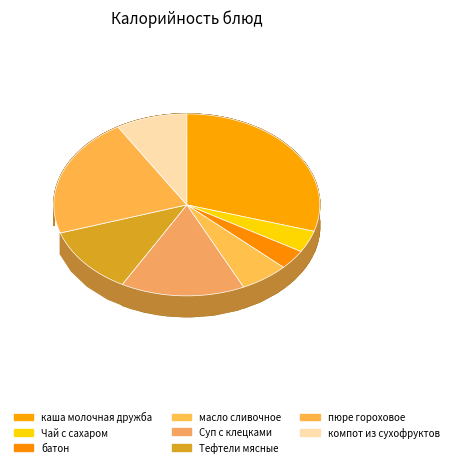

What is the change in value from Чай с сахаром to пюре гороховое?

+194.0